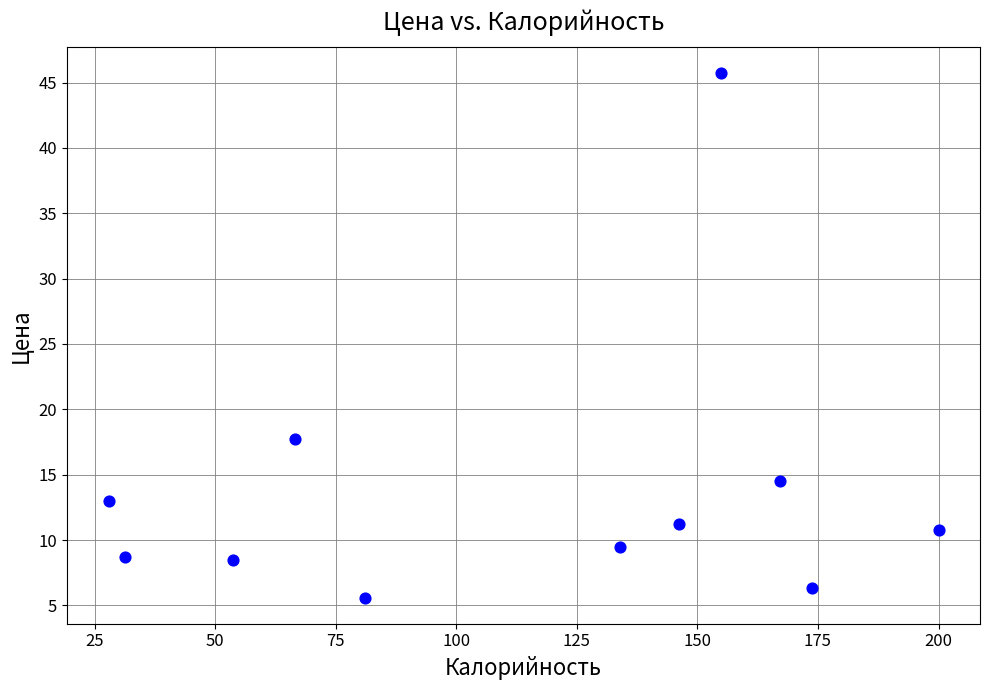

What Y value in the scatter plot is closest to 25?

17.7